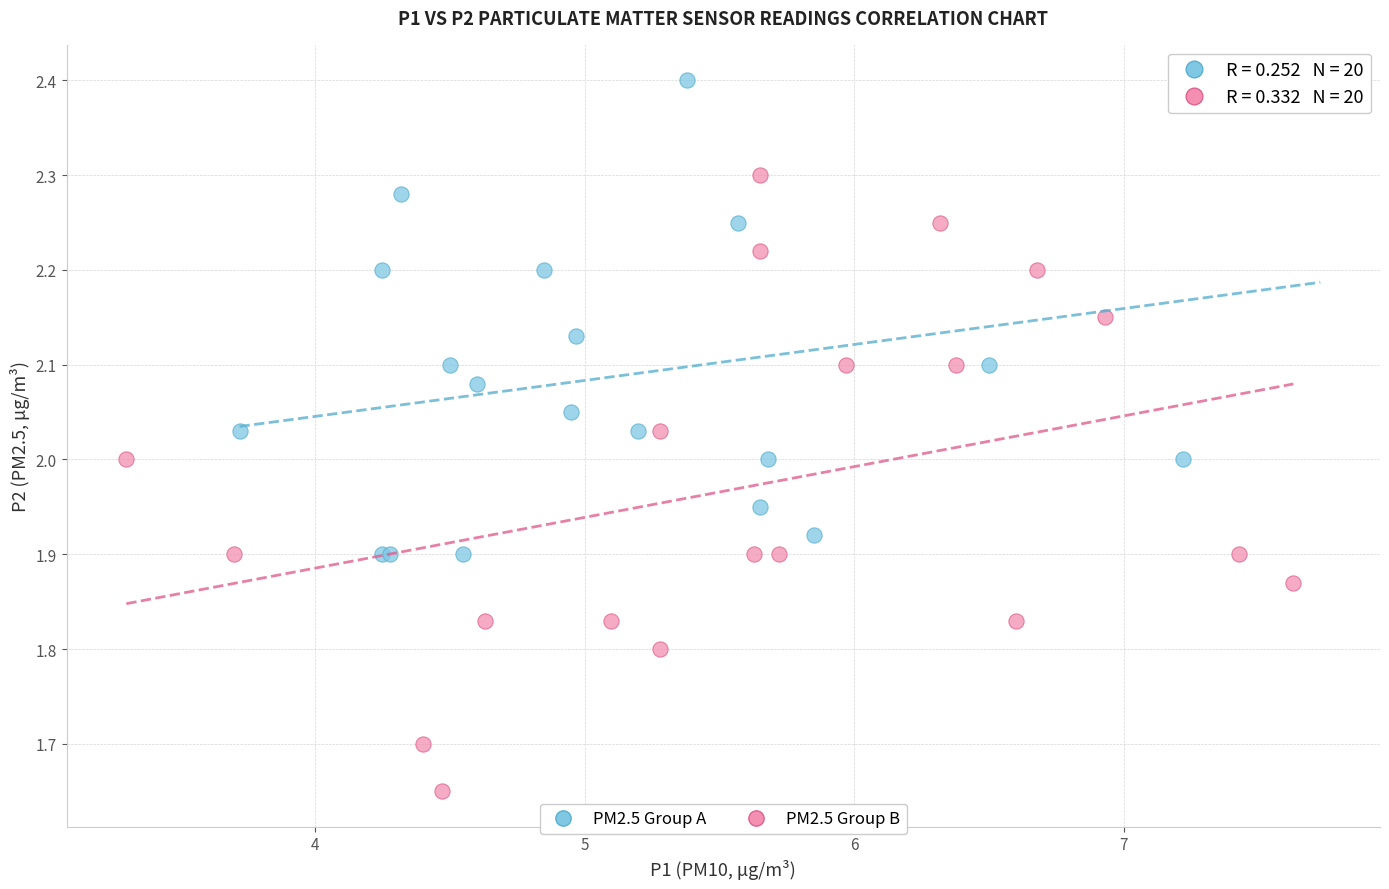

Which series has the widest spread of Y values?

PM2.5 Group B